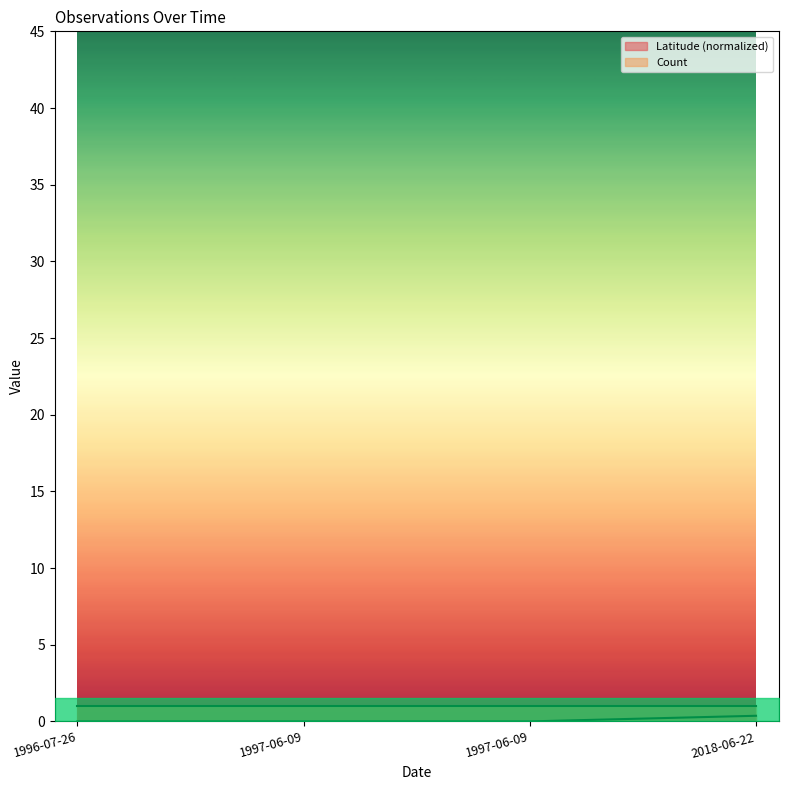

Does the chart have visible grid lines?

No